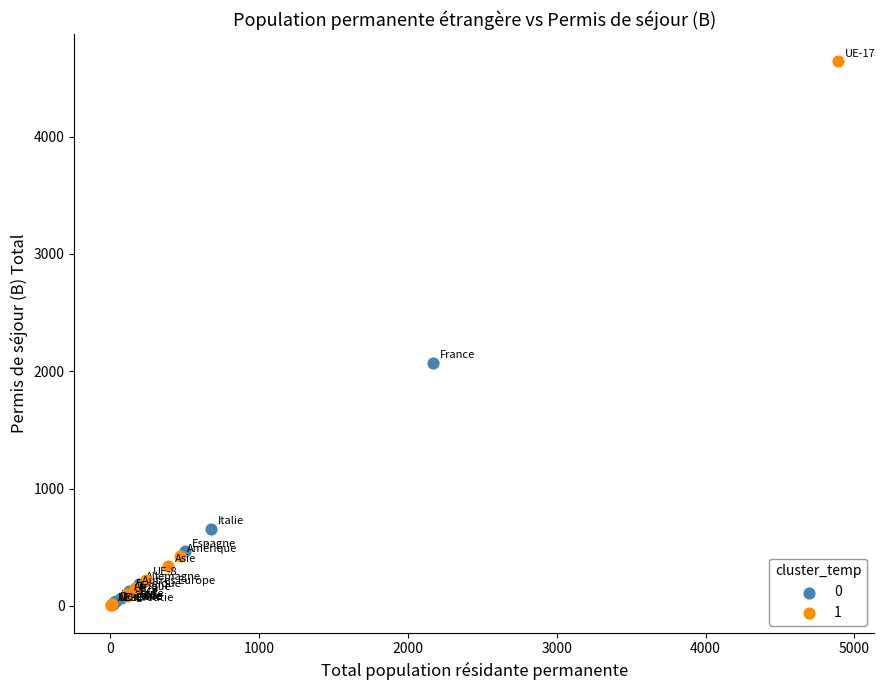

What are all the series names shown in the legend?

0, 1